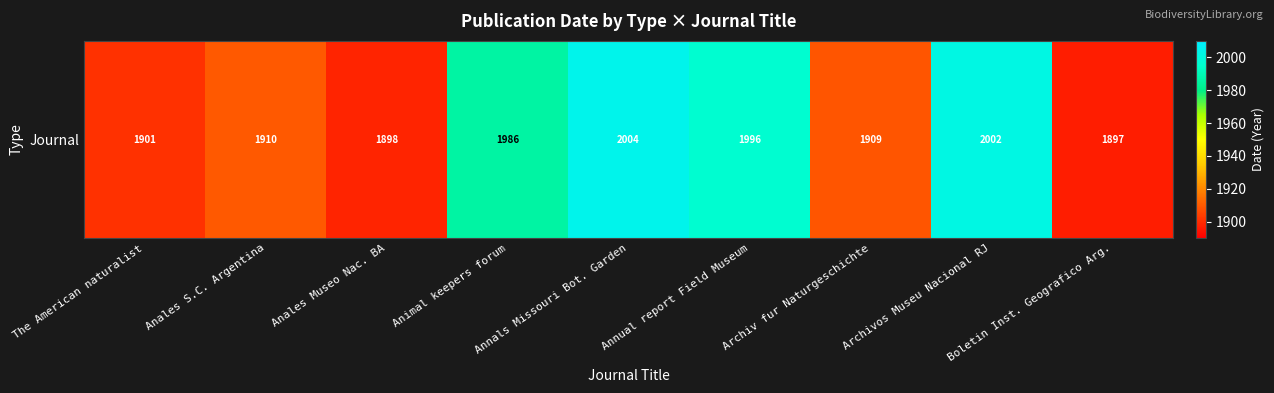

At which category does the chart reach its peak across all series?

Annals Missouri Bot. Garden